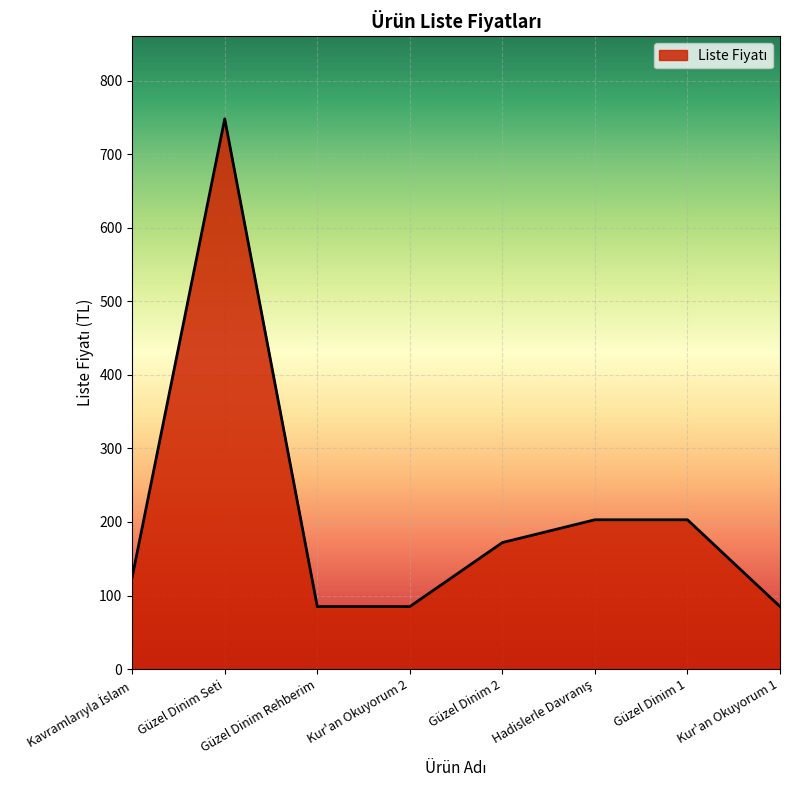

The value at Güzel Dinim Seti is 748. True or false?

True